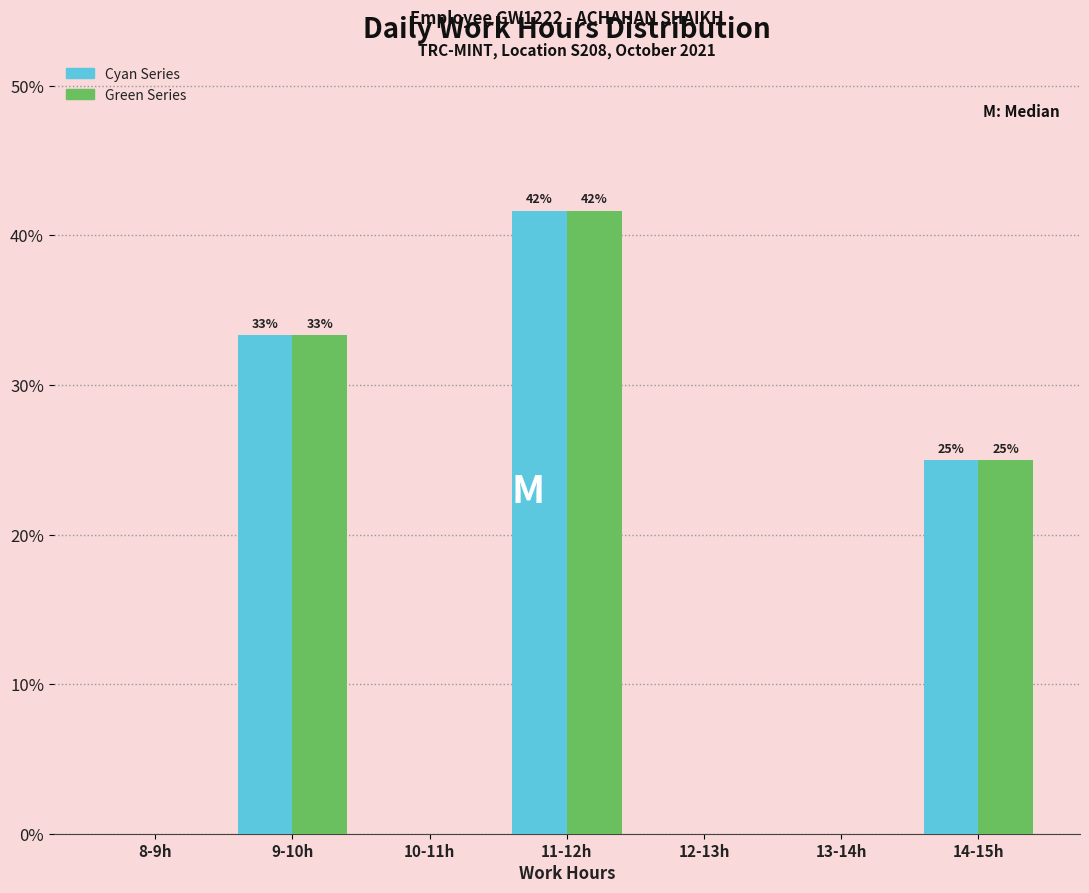

At which category is the sum across all series the highest?

11-12h